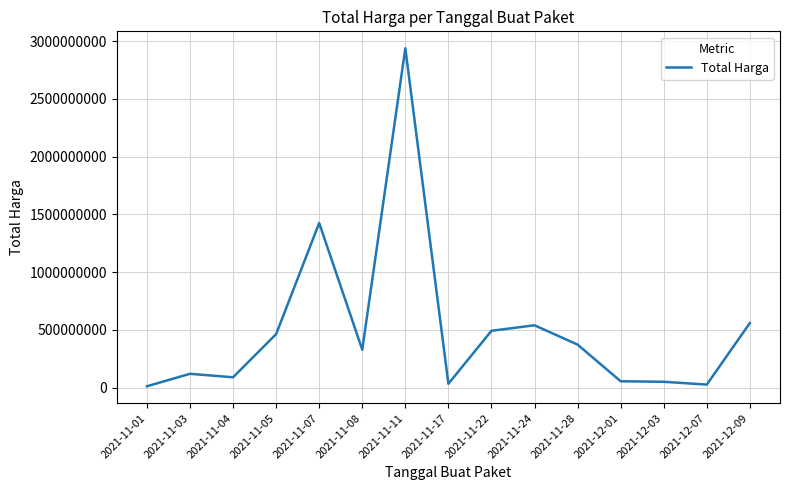

How many lines are shown in the chart?

1